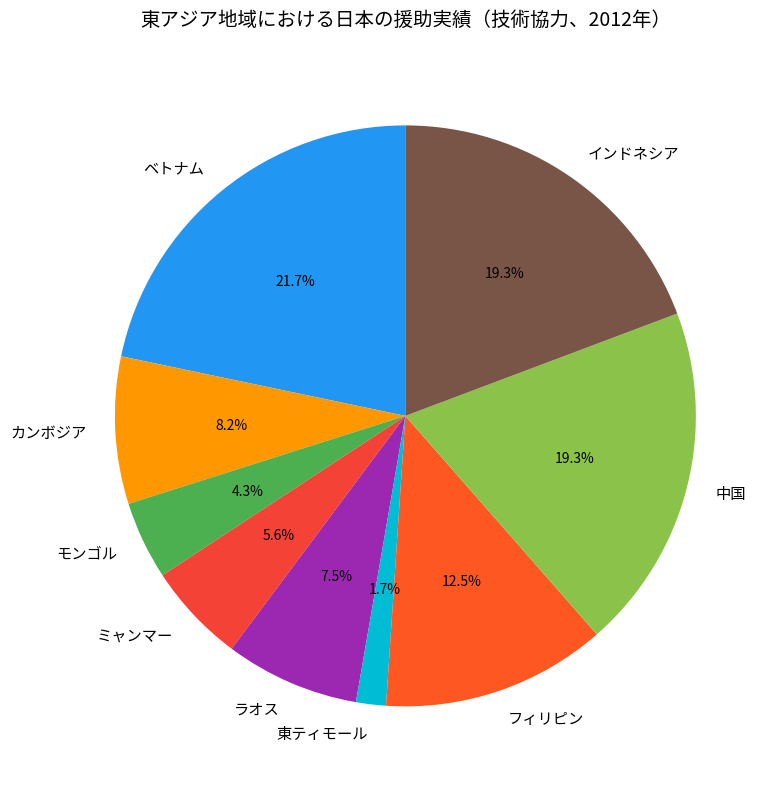

What portion of the pie excludes モンゴル?

95.7%